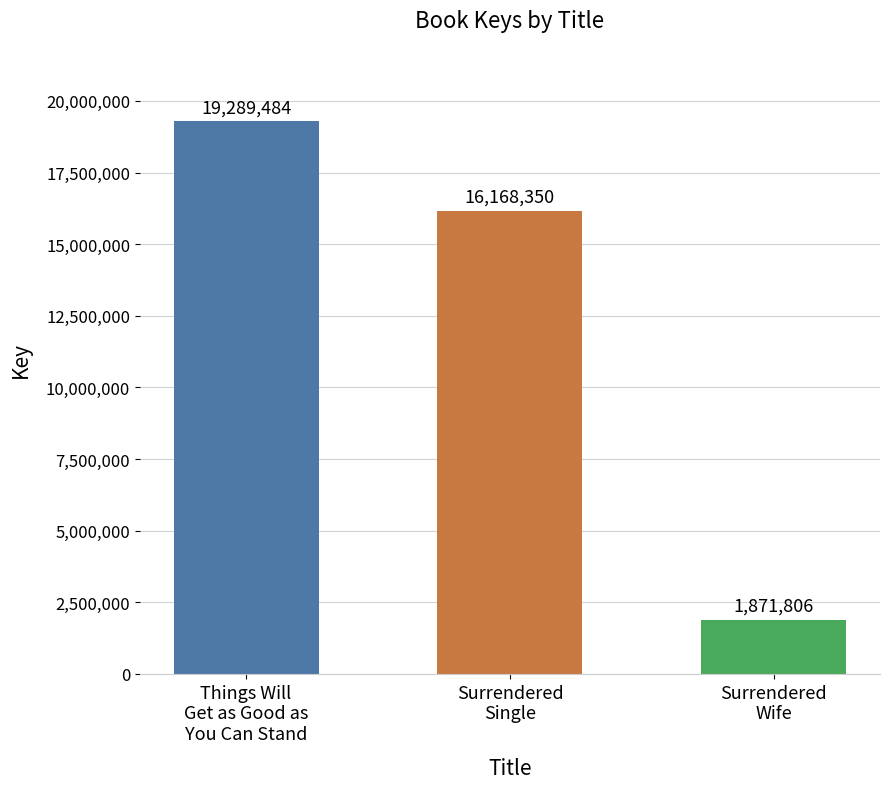

The chart shows a value of 19289484 at Things Will
Get as Good as
You Can Stand. True or false?

True